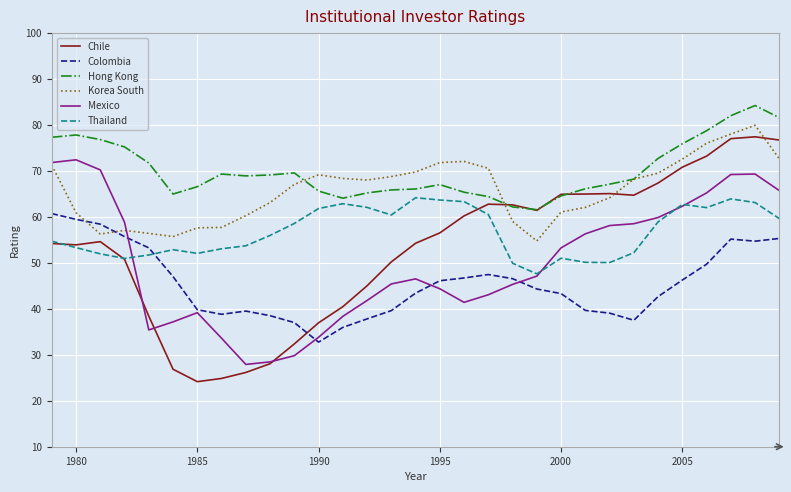

Count the number of data series in this chart.

6